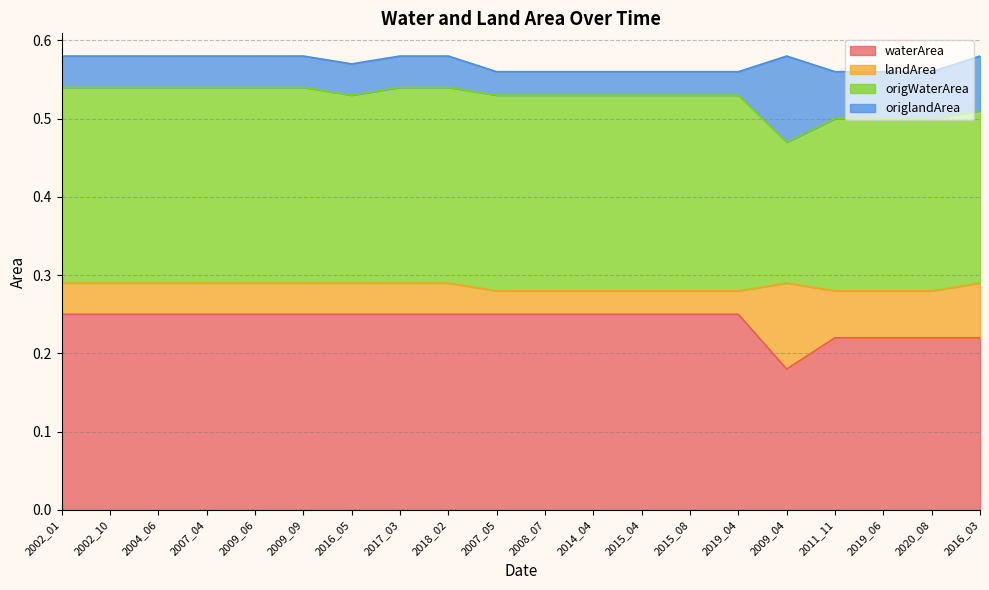

What is the greatest value displayed?

0.2